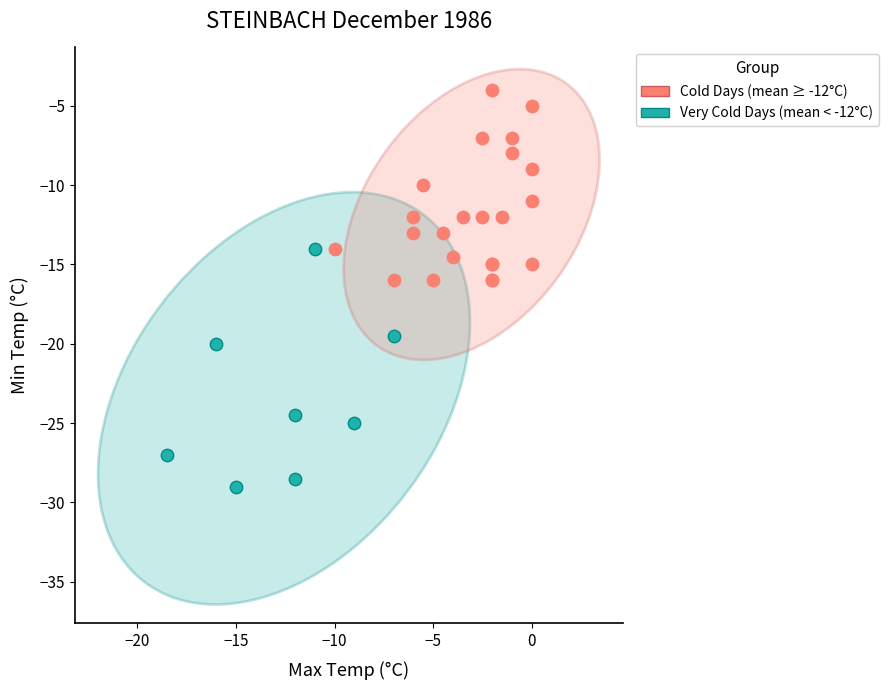

Which series reaches the maximum Y coordinate?

Cold Days (mean ≥ -12°C)